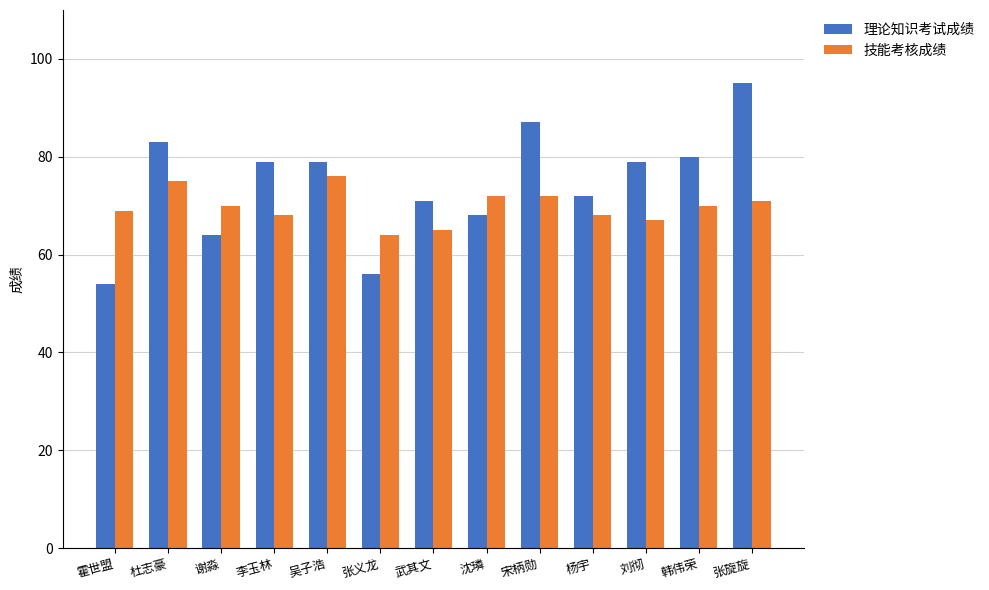

List the series in order of their overall mean, lowest first.

技能考核成绩, 理论知识考试成绩